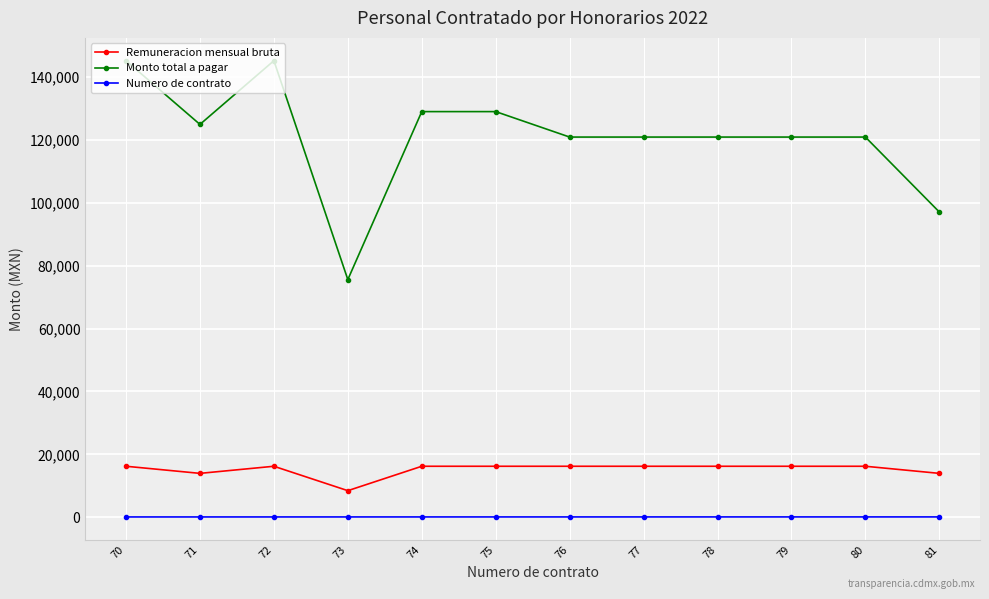

Which series has the largest range (max minus min)?

Monto total a pagar